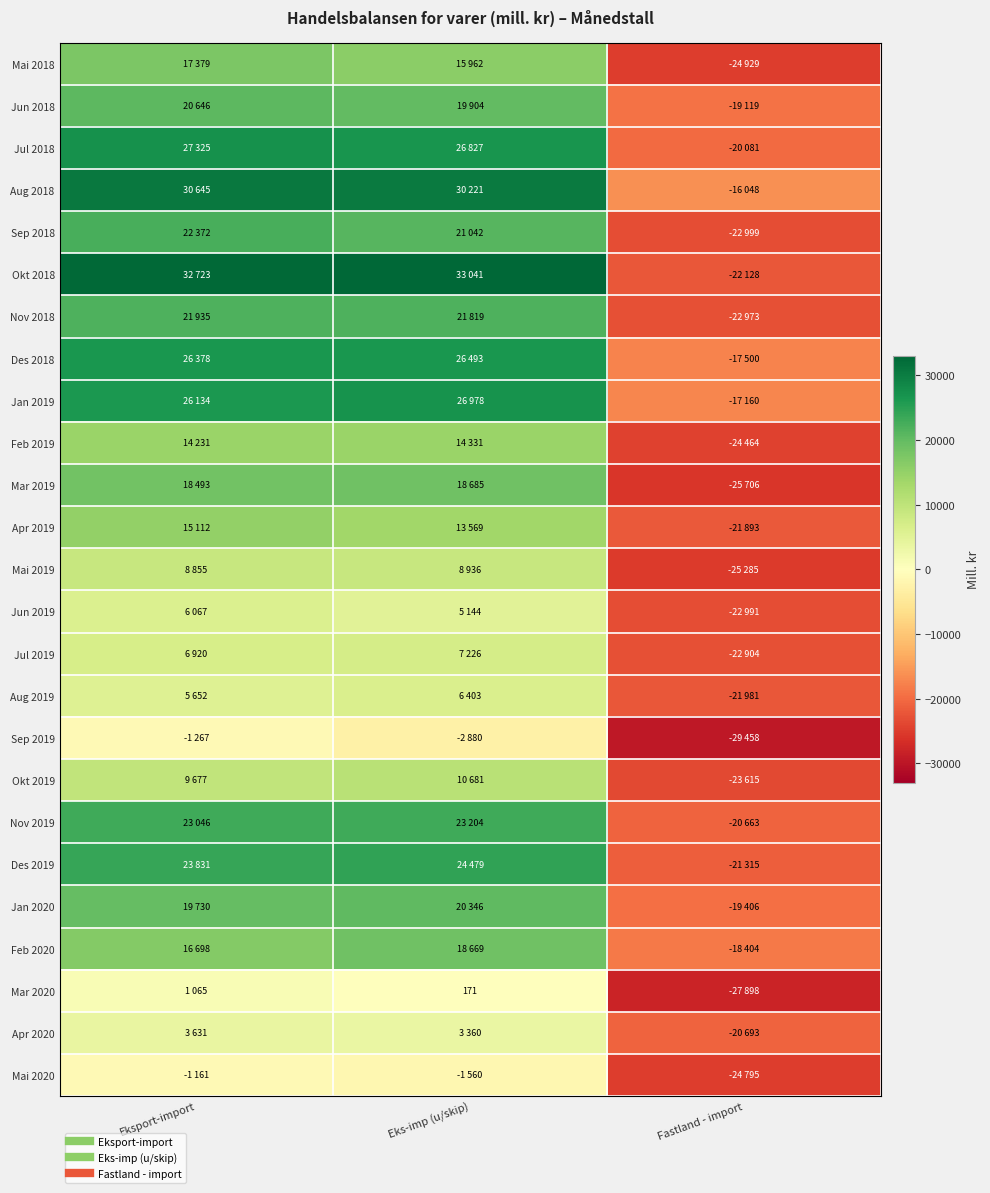

The value of Sep 2018 at Eksport-import is 22372. True or false?

True